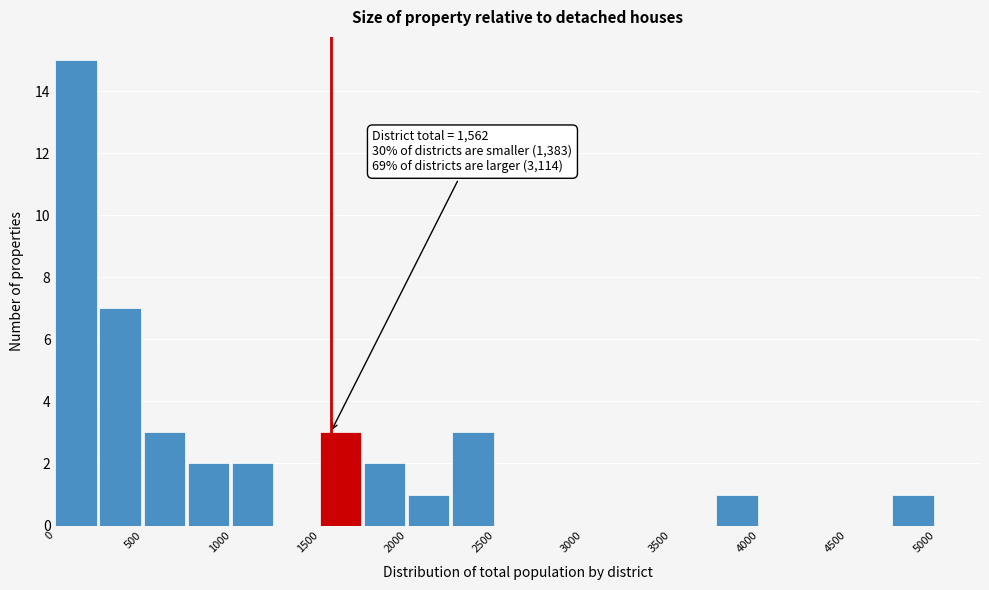

Which range on the x-axis has the tallest bar?

0 to 250